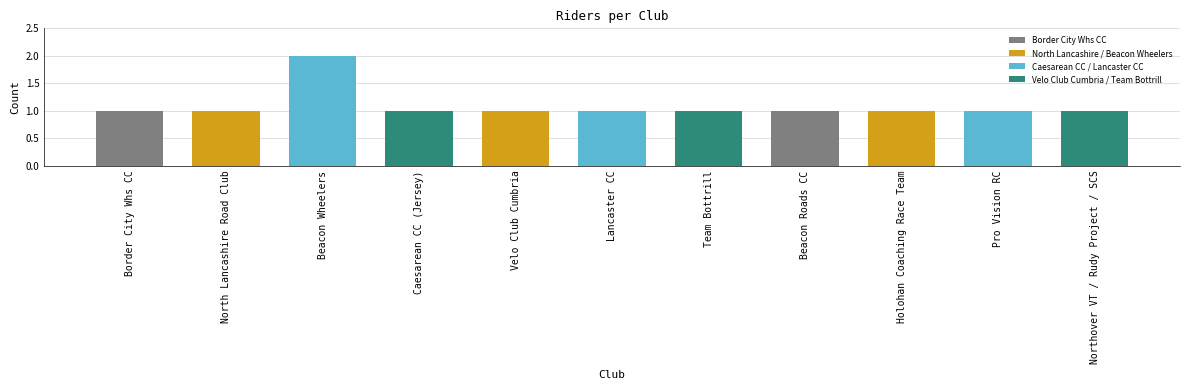

Approximately how many times larger is the value at Velo Club Cumbria compared to Beacon Wheelers?

0.5